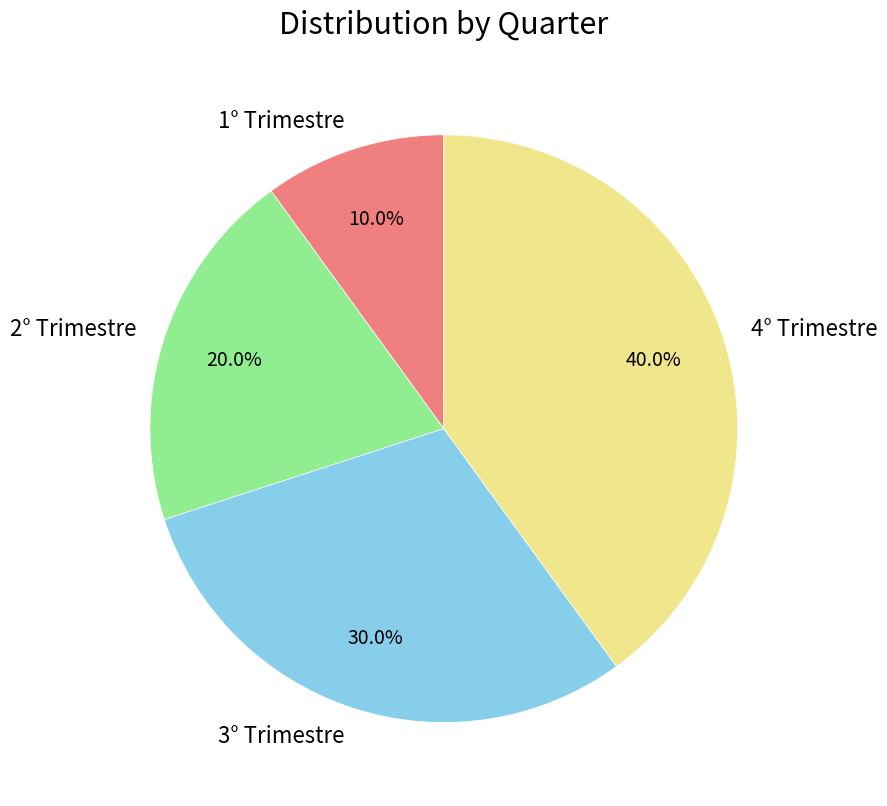

True or false: 1° Trimestre accounts for 10% of the total.

True